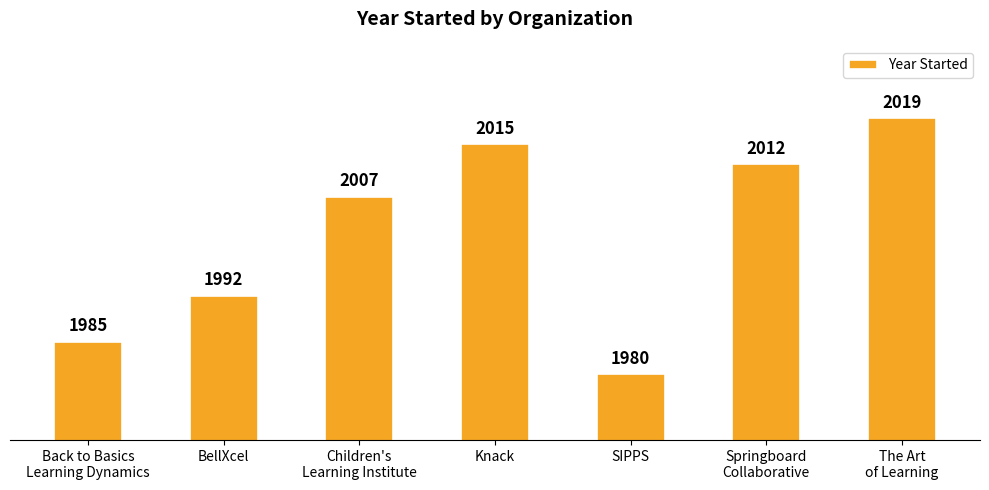

The value at Children's
Learning Institute is 3115. True or false?

False